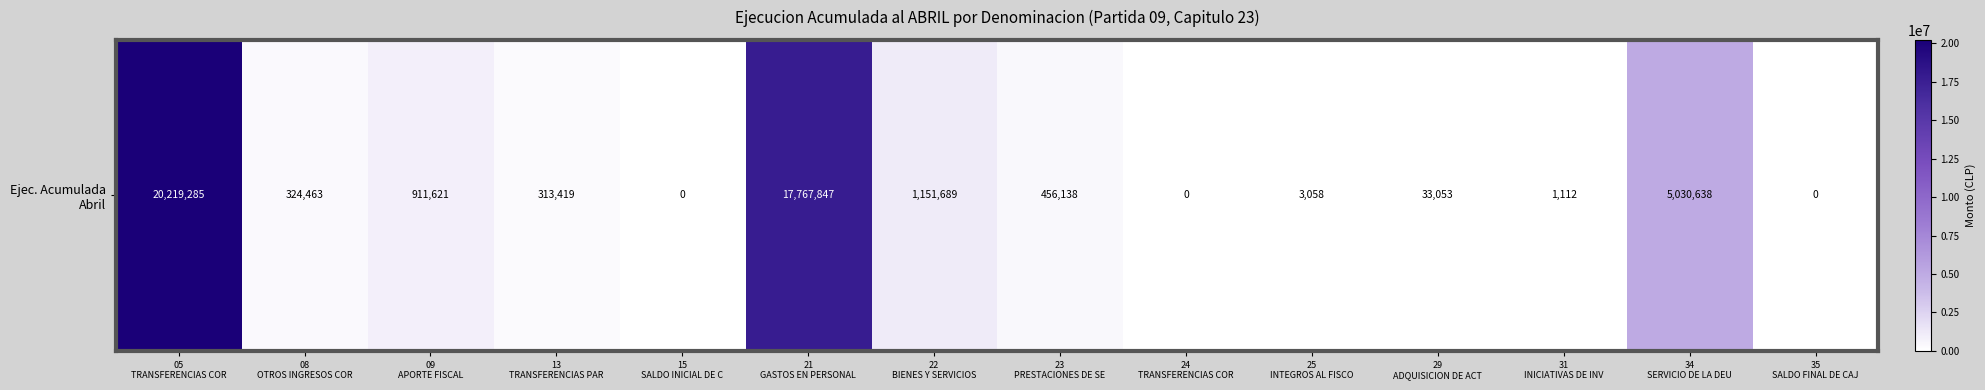

How many positive values are there?

11